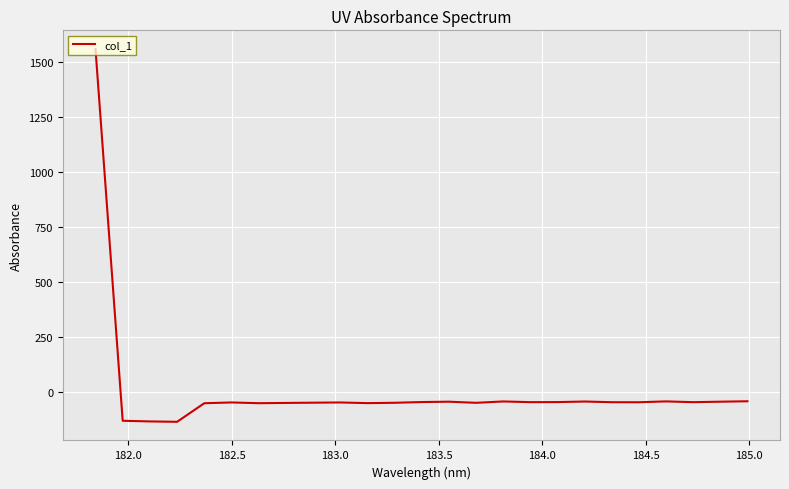

How many lines are shown in the chart?

1